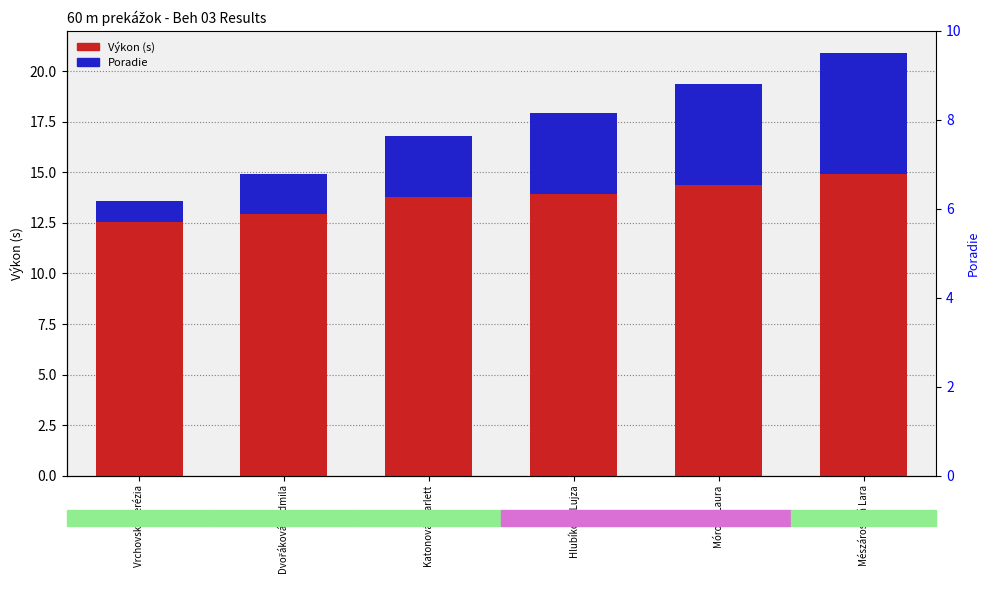

Which series has the widest spread of values?

Poradie